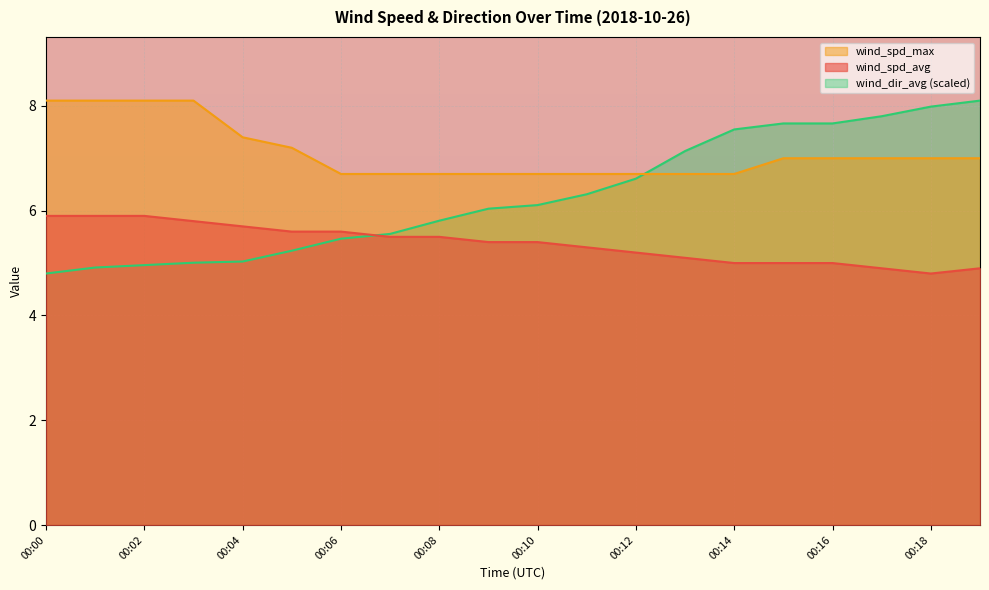

What is the value of the wind_spd_avg point at the 1st from the left?

5.9